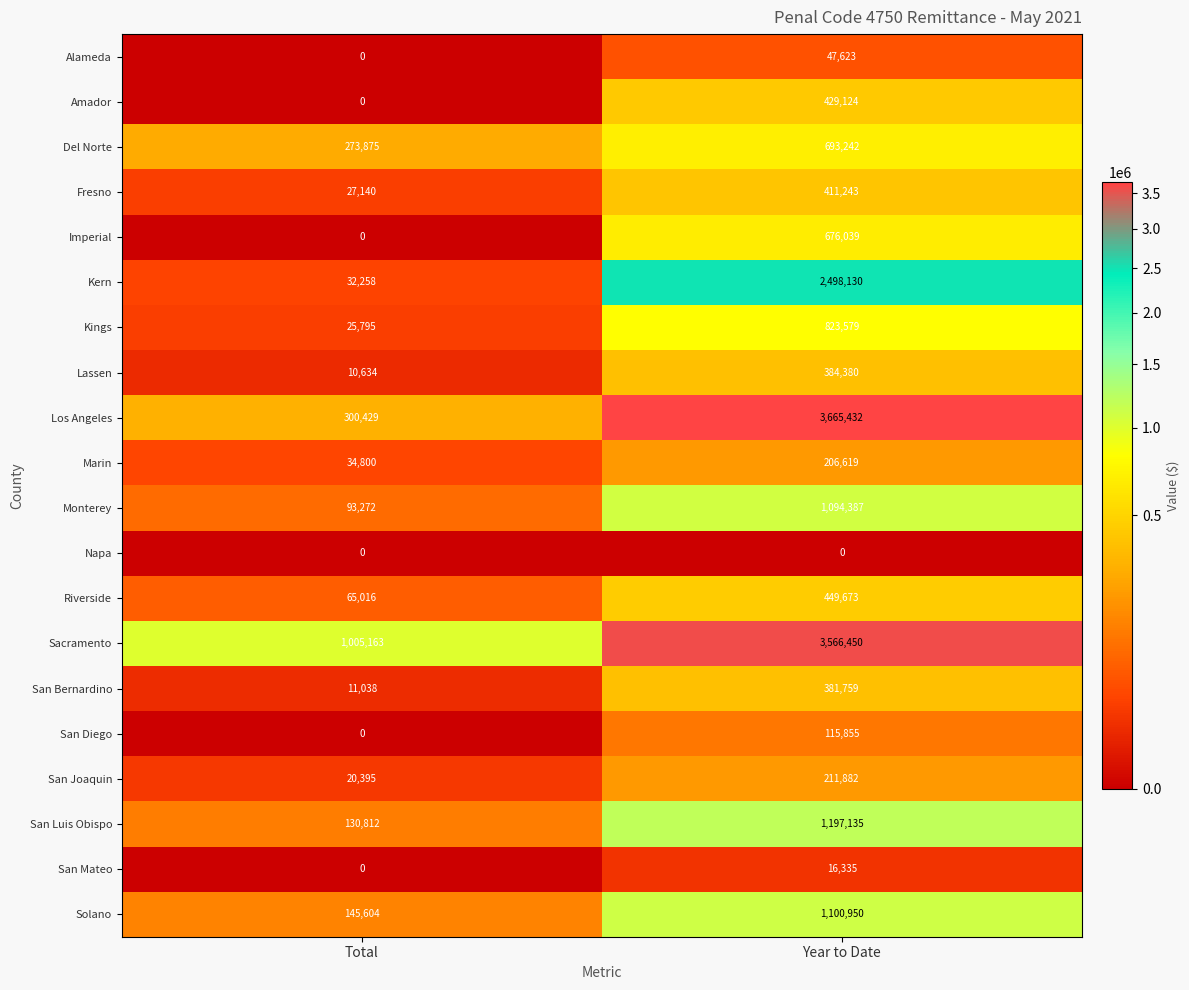

What is the greatest value displayed?

3665432